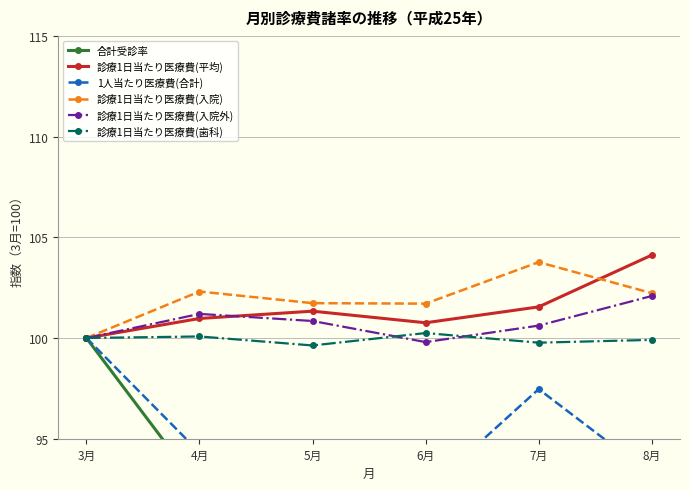

What is the label of the 3rd point from the right?

6月